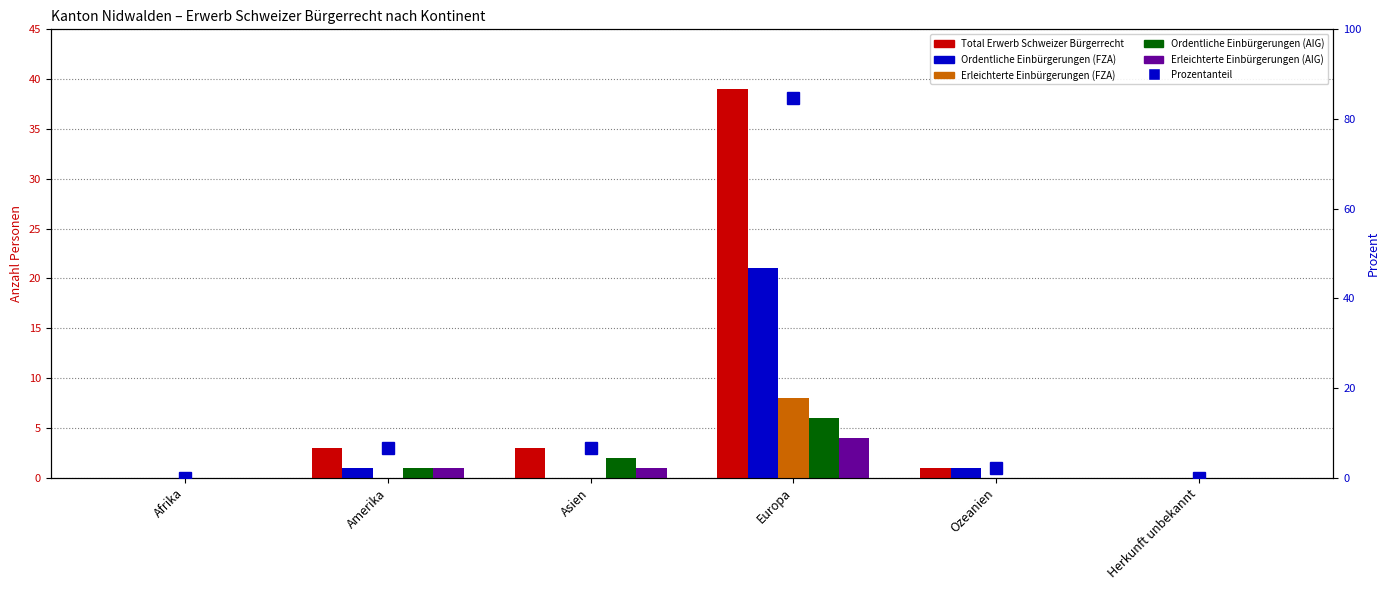

Count the number of categories in the chart.

6